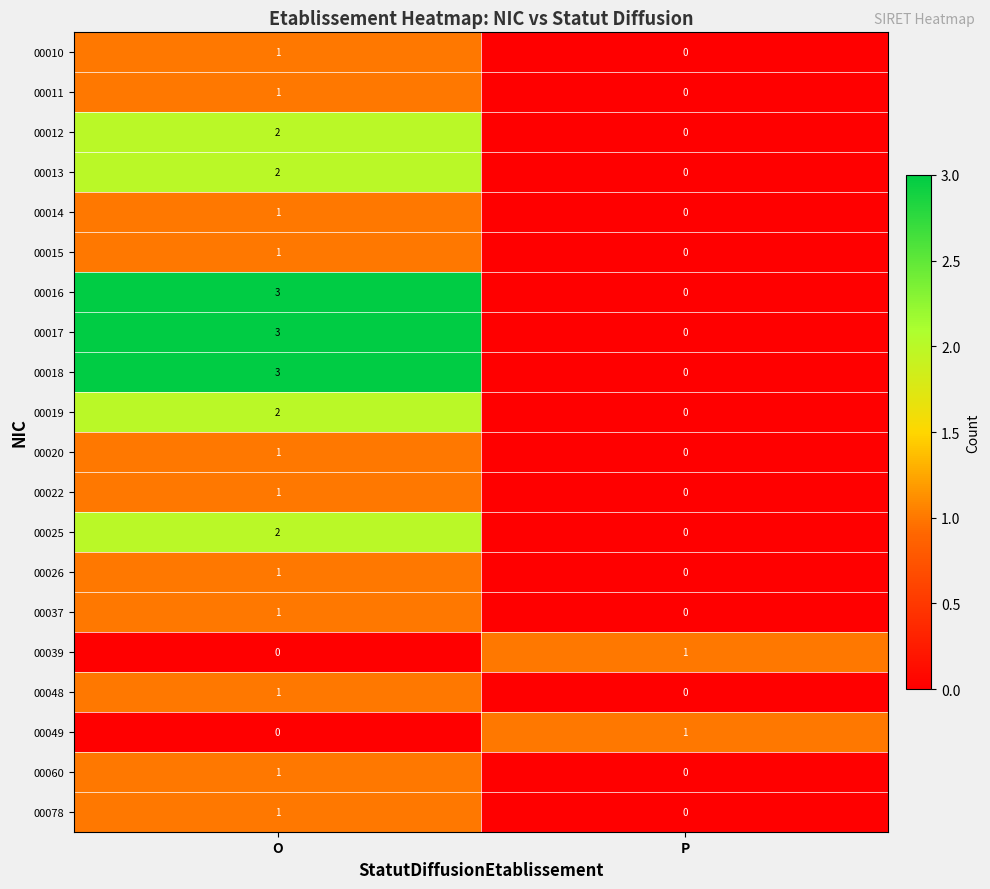

What is the total value across all series at O?

28